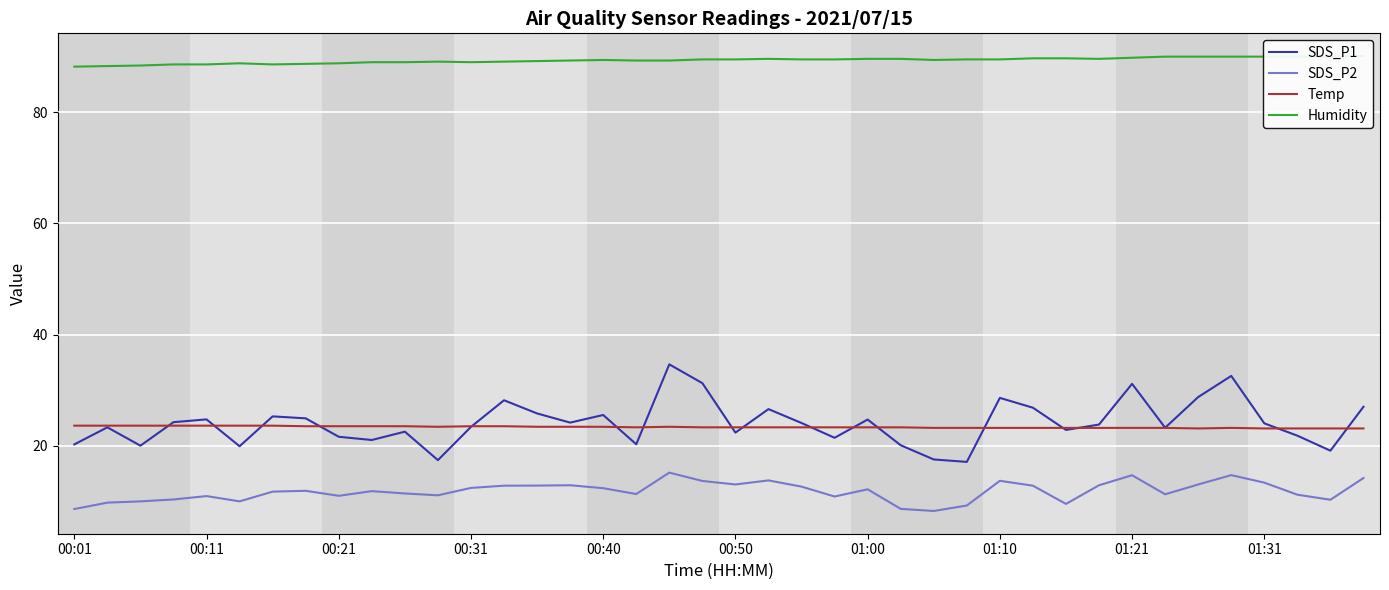

True or false: Temp and SDS_P2 intersect in this chart.

False